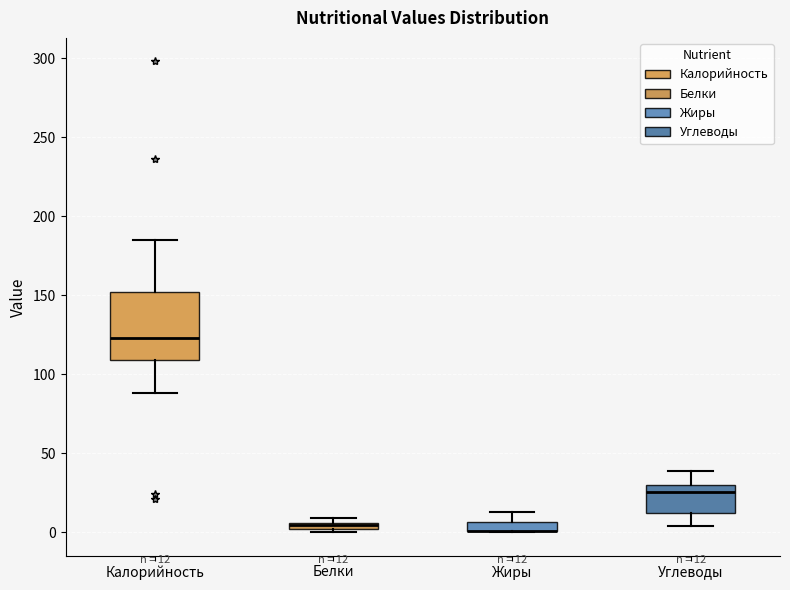

Comparing the boxes themselves (not the whiskers), which one is the tallest?

Калорийность